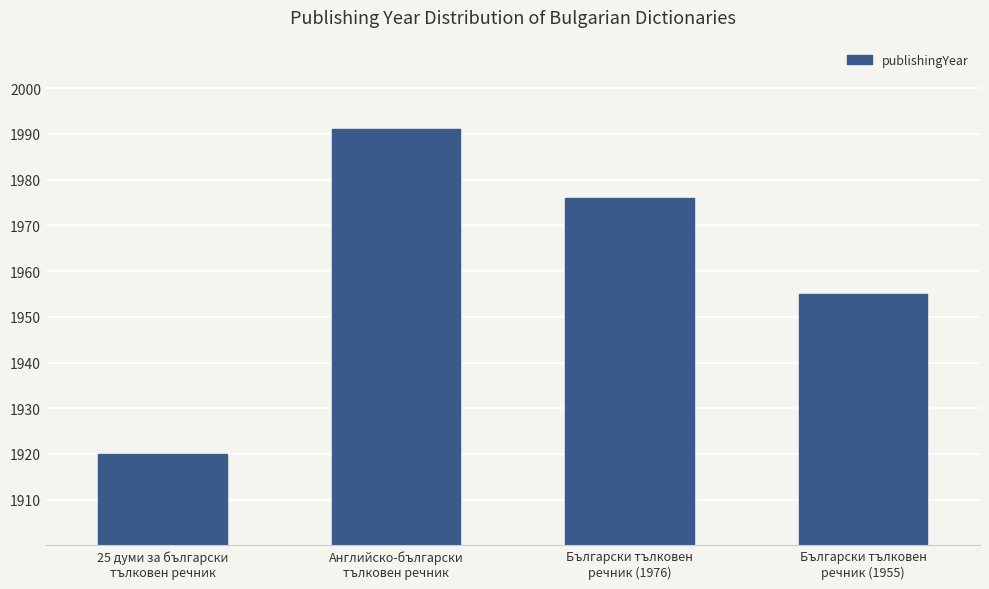

List the labels in order of value, largest first.

Английско-български
тълковен речник, Български тълковен
речник (1976), Български тълковен
речник (1955), 25 думи за български
тълковен речник